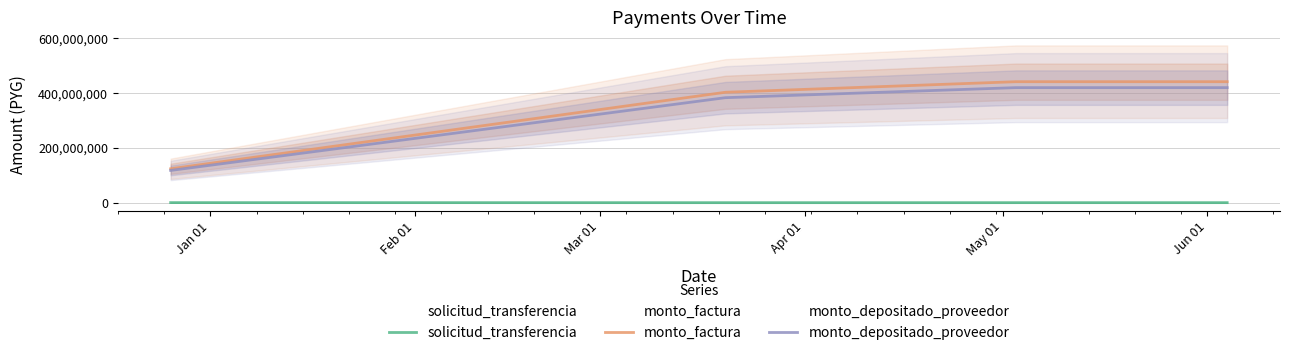

True or false: monto_factura and solicitud_transferencia intersect in this chart.

False